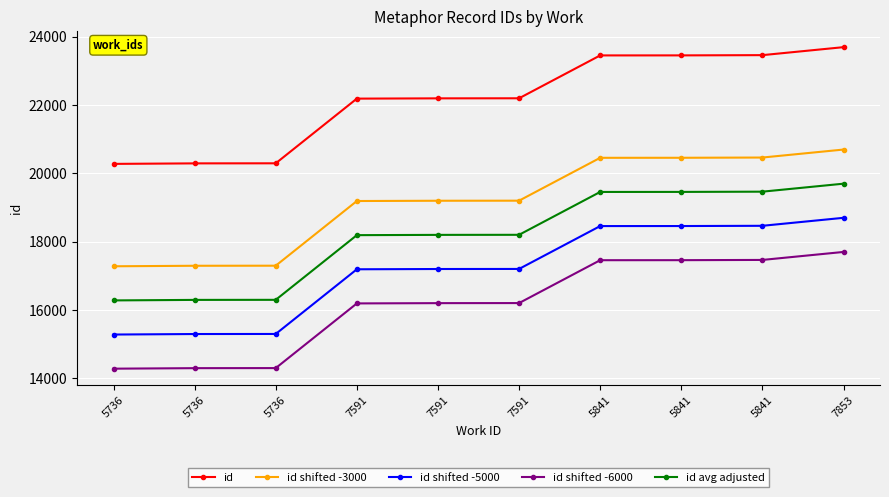

How many values in the id shifted -5000 series are below 17196?

5